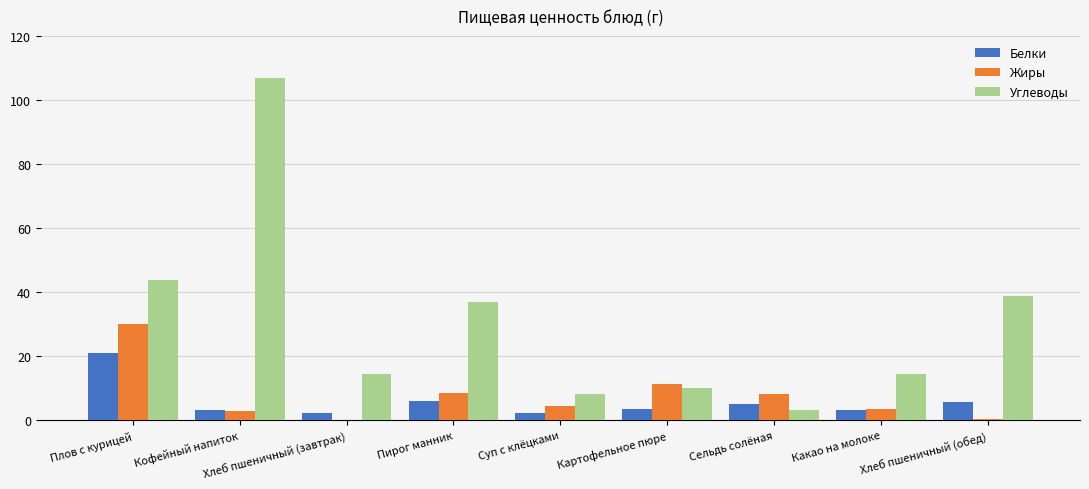

Between Кофейный напиток and Картофельное пюре, which series saw the biggest shift?

Углеводы